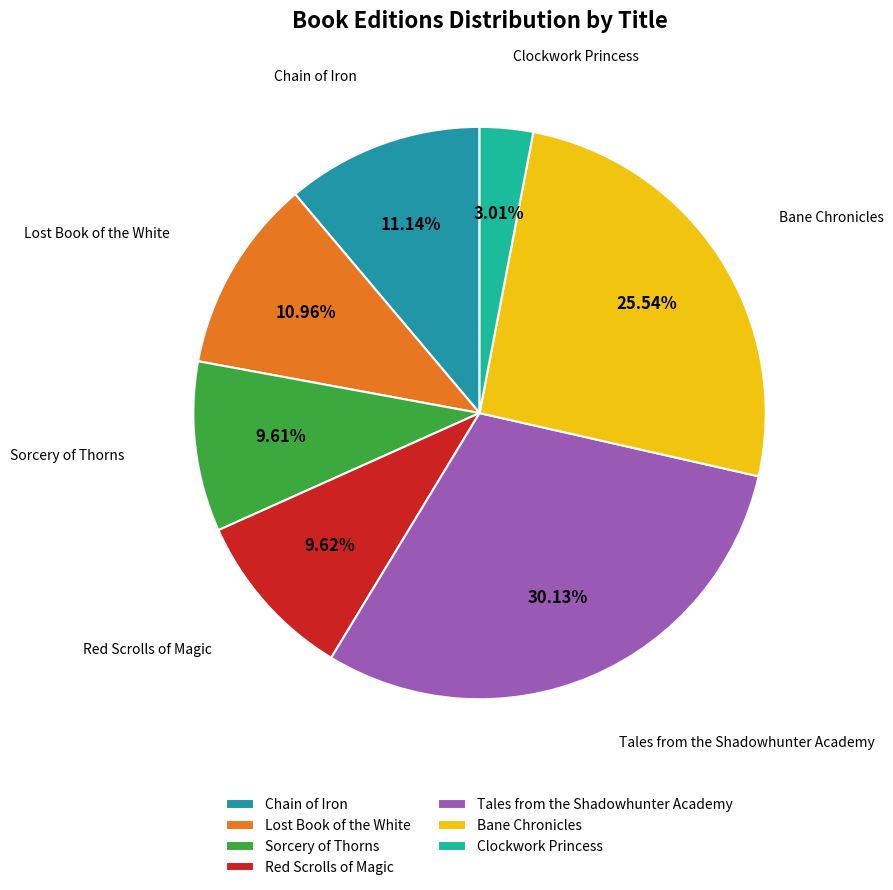

Count the number of slices in the pie.

7